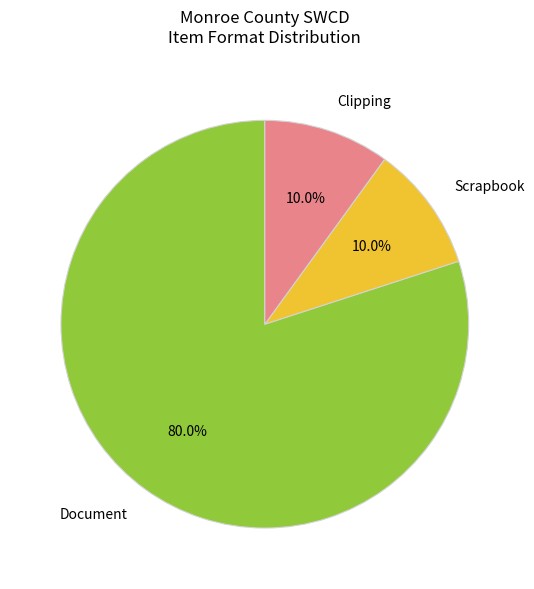

Is there a majority slice in this chart?

Yes